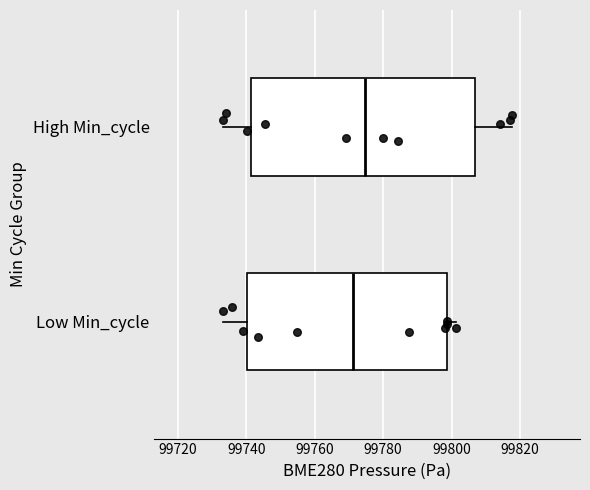

Which box's median line is the furthest to the left?

Low Min_cycle